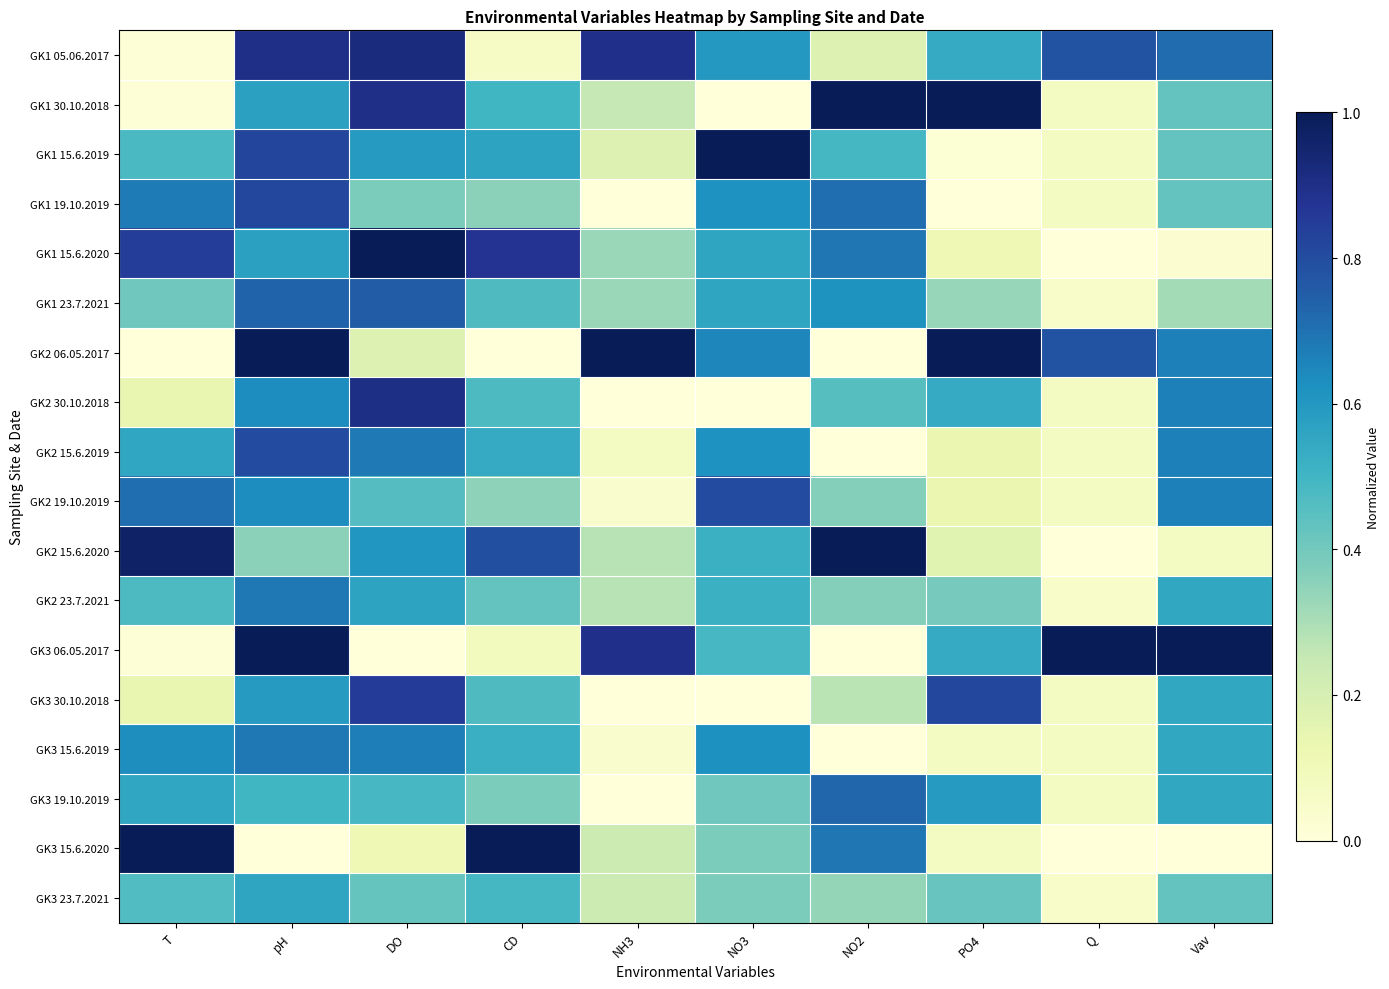

Reading left to right, transcribe all the data shown in this chart.

GK1 05.06.2017: T=0.0	pH=0.9	DO=0.9	CD=0.1	NH3=0.9	NO3=0.6	NO2=0.2	PO4=0.5	Q=0.8	Vav=0.7
GK1 30.10.2018: T=0.0	pH=0.6	DO=0.9	CD=0.5	NH3=0.2	NO3=0.0	NO2=1.0	PO4=1.0	Q=0.1	Vav=0.4
GK1 15.6.2019: T=0.5	pH=0.8	DO=0.6	CD=0.6	NH3=0.2	NO3=1.0	NO2=0.5	PO4=0.0	Q=0.1	Vav=0.4
GK1 19.10.2019: T=0.7	pH=0.8	DO=0.4	CD=0.4	NH3=0.0	NO3=0.6	NO2=0.7	PO4=0.0	Q=0.1	Vav=0.4
GK1 15.6.2020: T=0.8	pH=0.6	DO=1.0	CD=0.9	NH3=0.3	NO3=0.6	NO2=0.7	PO4=0.1	Q=0.0	Vav=0.0
GK1 23.7.2021: T=0.4	pH=0.7	DO=0.8	CD=0.5	NH3=0.3	NO3=0.6	NO2=0.6	PO4=0.3	Q=0.0	Vav=0.3
GK2 06.05.2017: T=0.0	pH=1.0	DO=0.2	CD=0.0	NH3=1.0	NO3=0.6	NO2=0.0	PO4=1.0	Q=0.8	Vav=0.7
GK2 30.10.2018: T=0.1	pH=0.6	DO=0.9	CD=0.5	NH3=0.0	NO3=0.0	NO2=0.5	PO4=0.5	Q=0.1	Vav=0.7
GK2 15.6.2019: T=0.6	pH=0.8	DO=0.7	CD=0.5	NH3=0.1	NO3=0.6	NO2=0.0	PO4=0.1	Q=0.1	Vav=0.7
GK2 19.10.2019: T=0.7	pH=0.6	DO=0.5	CD=0.3	NH3=0.0	NO3=0.8	NO2=0.4	PO4=0.1	Q=0.1	Vav=0.7
GK2 15.6.2020: T=1.0	pH=0.4	DO=0.6	CD=0.8	NH3=0.3	NO3=0.5	NO2=1.0	PO4=0.2	Q=0.0	Vav=0.1
GK2 23.7.2021: T=0.5	pH=0.7	DO=0.6	CD=0.4	NH3=0.3	NO3=0.5	NO2=0.4	PO4=0.4	Q=0.0	Vav=0.5
GK3 06.05.2017: T=0.0	pH=1.0	DO=0.0	CD=0.1	NH3=0.9	NO3=0.5	NO2=0.0	PO4=0.5	Q=1.0	Vav=1.0
GK3 30.10.2018: T=0.1	pH=0.6	DO=0.8	CD=0.5	NH3=0.0	NO3=0.0	NO2=0.3	PO4=0.8	Q=0.1	Vav=0.5
GK3 15.6.2019: T=0.6	pH=0.7	DO=0.7	CD=0.5	NH3=0.0	NO3=0.6	NO2=0.0	PO4=0.1	Q=0.1	Vav=0.5
GK3 19.10.2019: T=0.6	pH=0.5	DO=0.5	CD=0.4	NH3=0.0	NO3=0.4	NO2=0.7	PO4=0.6	Q=0.1	Vav=0.5
GK3 15.6.2020: T=1.0	pH=0.0	DO=0.1	CD=1.0	NH3=0.2	NO3=0.4	NO2=0.7	PO4=0.1	Q=0.0	Vav=0.0
GK3 23.7.2021: T=0.5	pH=0.6	DO=0.4	CD=0.5	NH3=0.2	NO3=0.4	NO2=0.3	PO4=0.4	Q=0.0	Vav=0.4